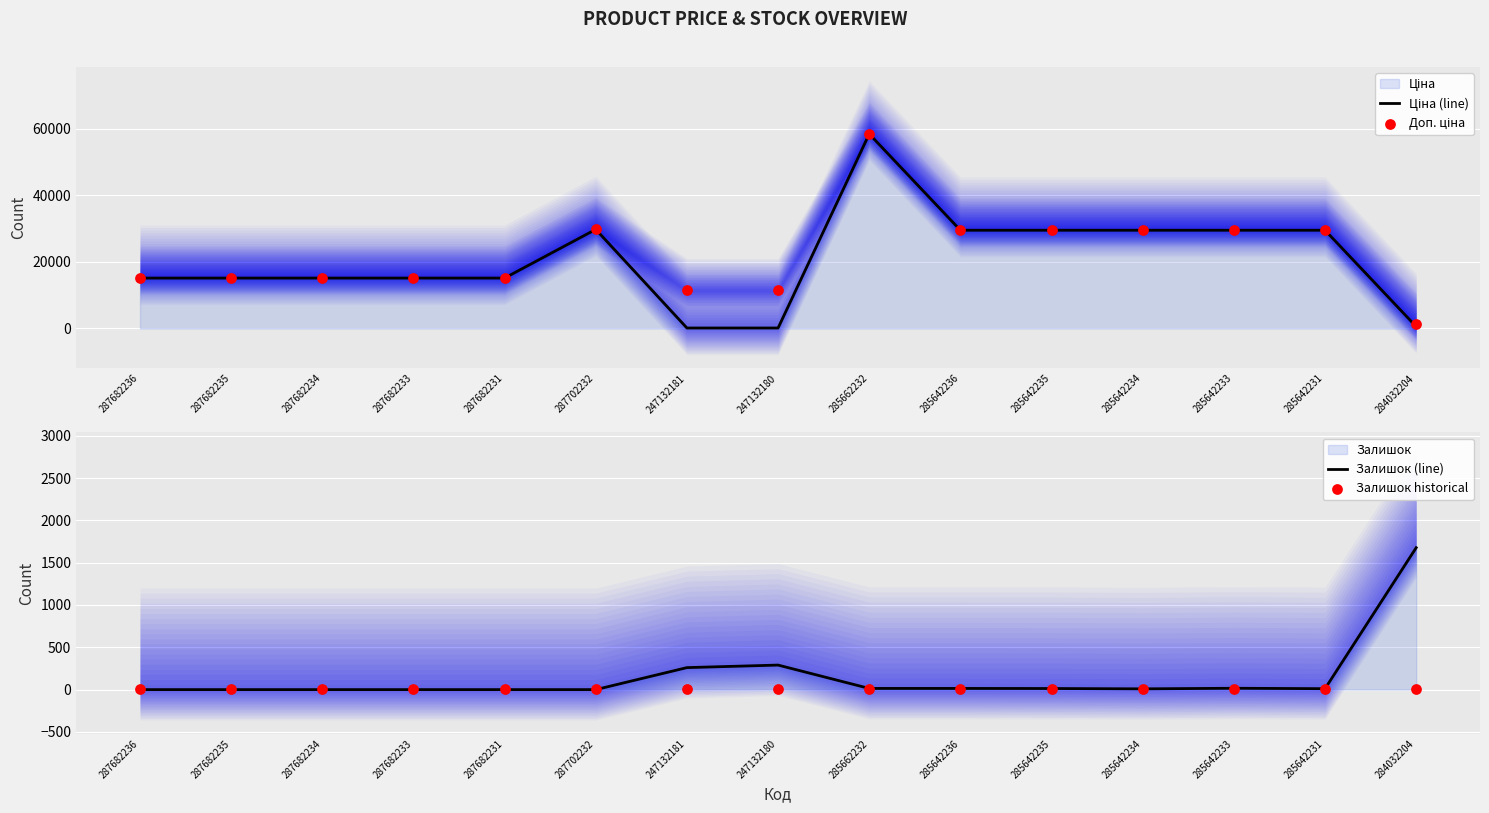

At which category is the sum across all series the highest?

285662232